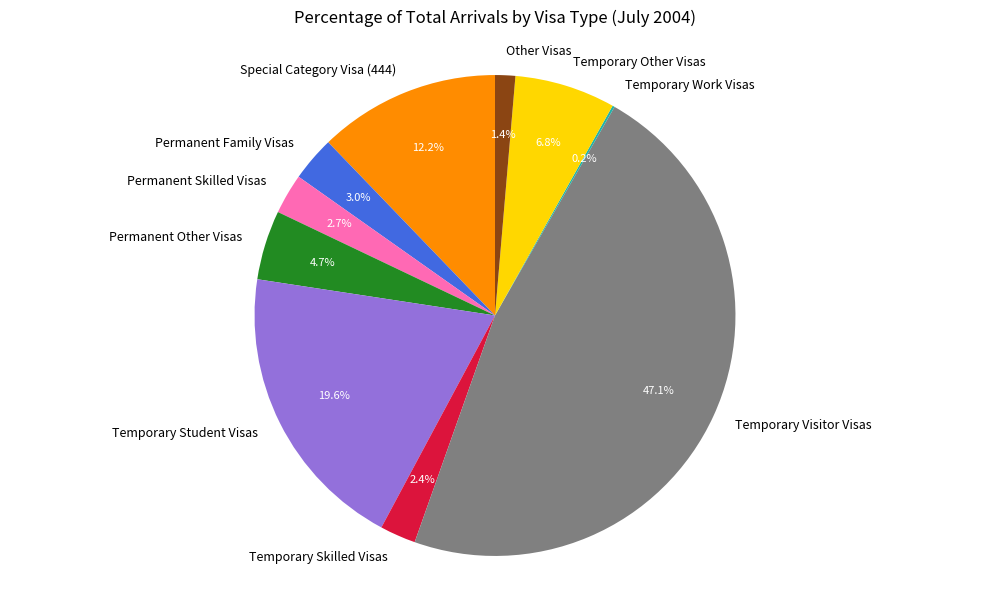

What is the largest slice in the pie chart?

Temporary Visitor Visas